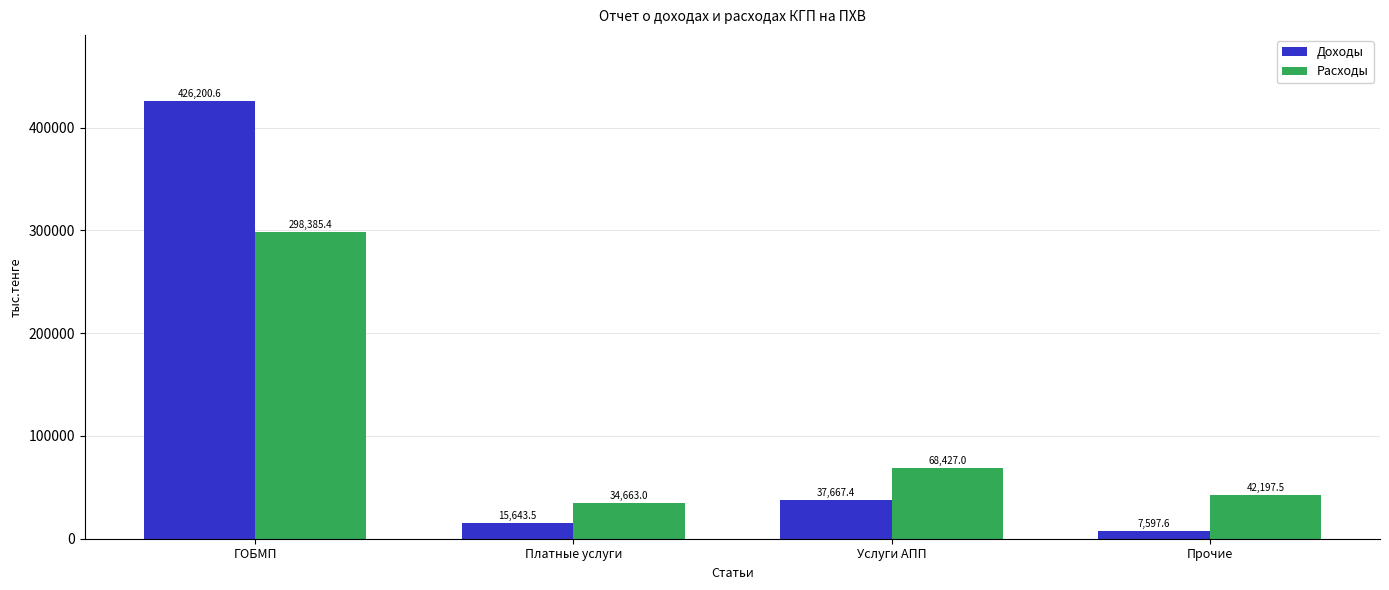

What is the sum of the Расходы values at Услуги АПП and Платные услуги?

103090.0